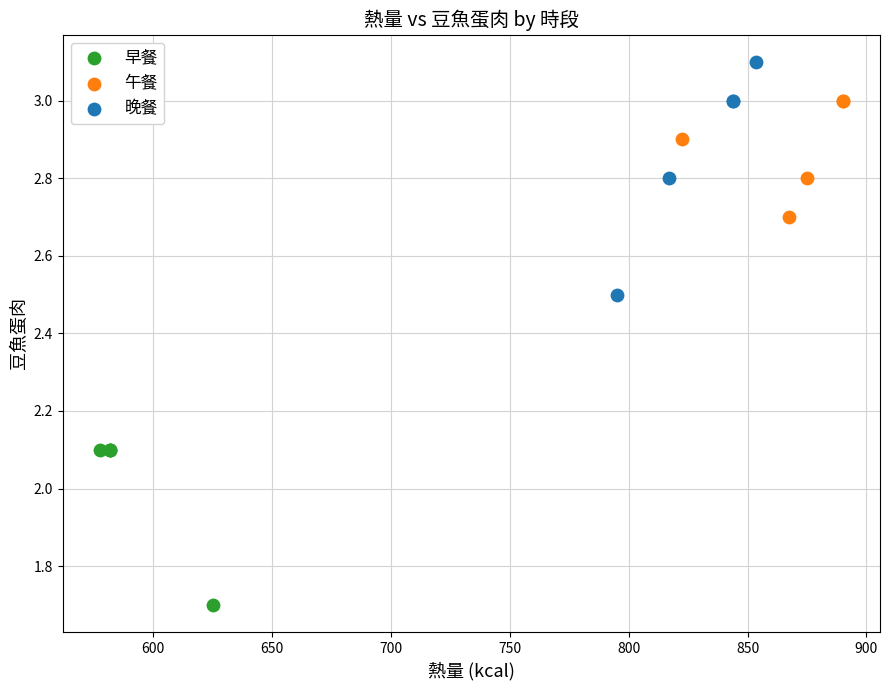

Which series contains the lowest Y value?

早餐